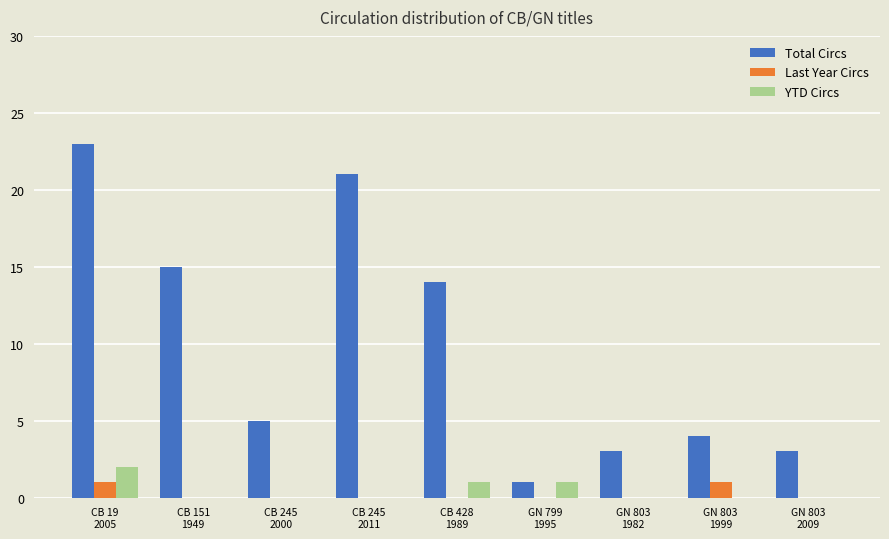

Reading left to right, what are all the values shown in this chart?

Total Circs: 23	15	5	21	14	1	3	4	3
Last Year Circs: 1	0	0	0	0	0	0	1	0
YTD Circs: 2	0	0	0	1	1	0	0	0